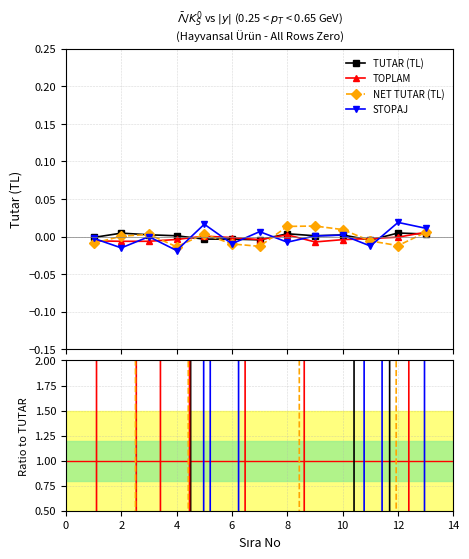

Does the chart display data point markers on the line(s)?

Yes